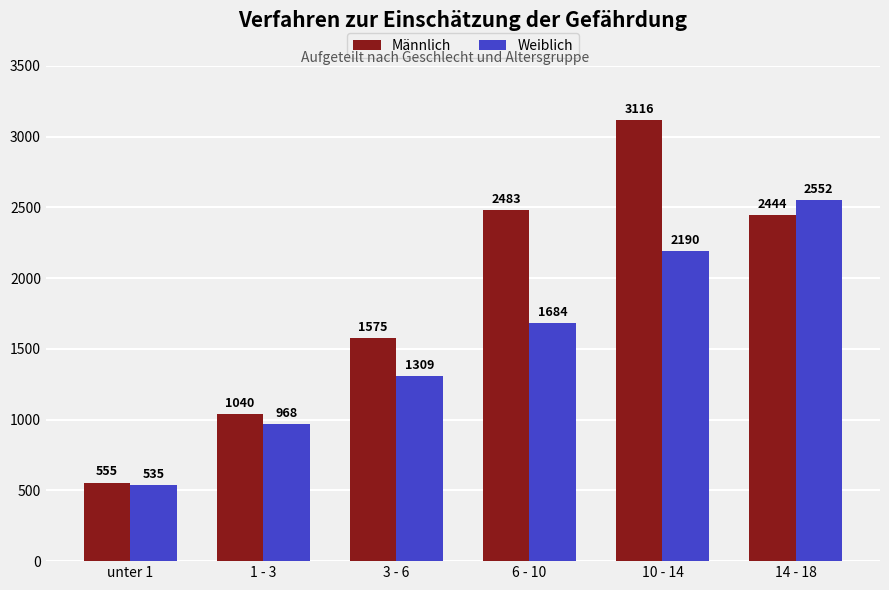

Reading left to right, extract all data points from this chart.

Männlich: 555	1040	1575	2483	3116	2444
Weiblich: 535	968	1309	1684	2190	2552